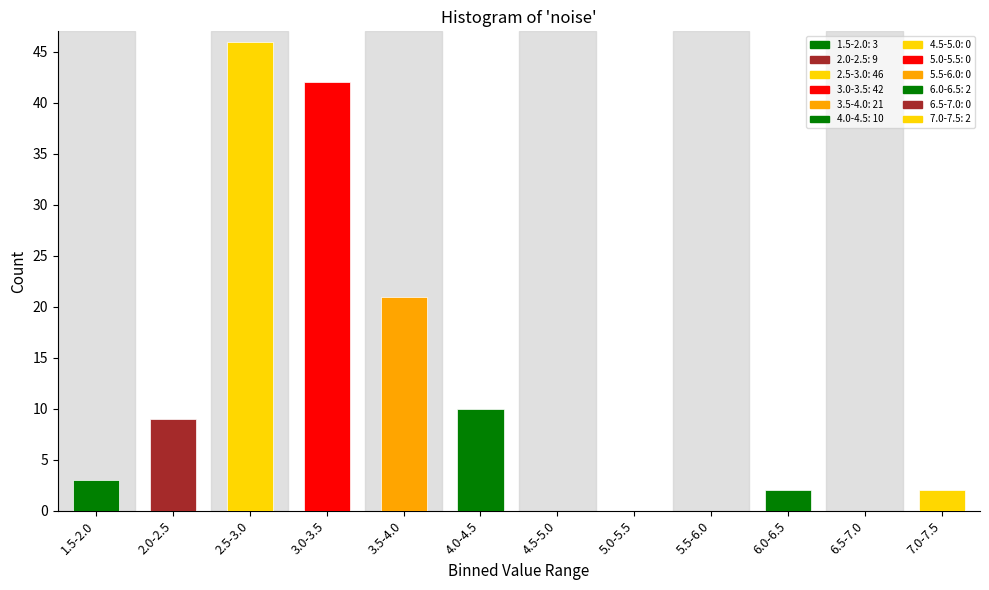

Reading left to right, list all the values displayed in this chart.

1.5-2.0=3	2.0-2.5=9	2.5-3.0=46	3.0-3.5=42	3.5-4.0=21	4.0-4.5=10	4.5-5.0=0	5.0-5.5=0	5.5-6.0=0	6.0-6.5=2	6.5-7.0=0	7.0-7.5=2